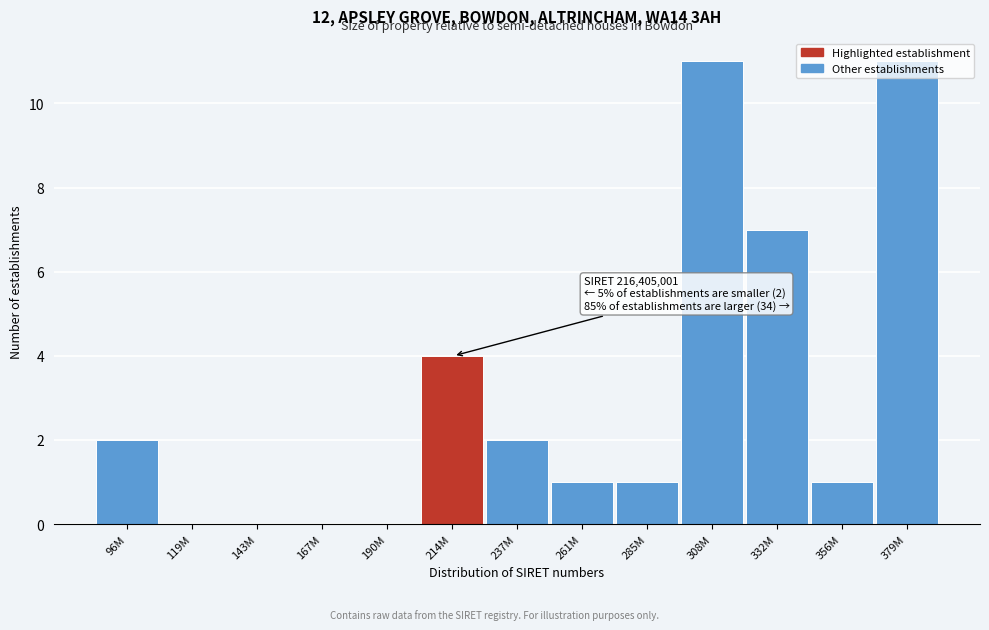

At which label is the value closest to 5?

214M